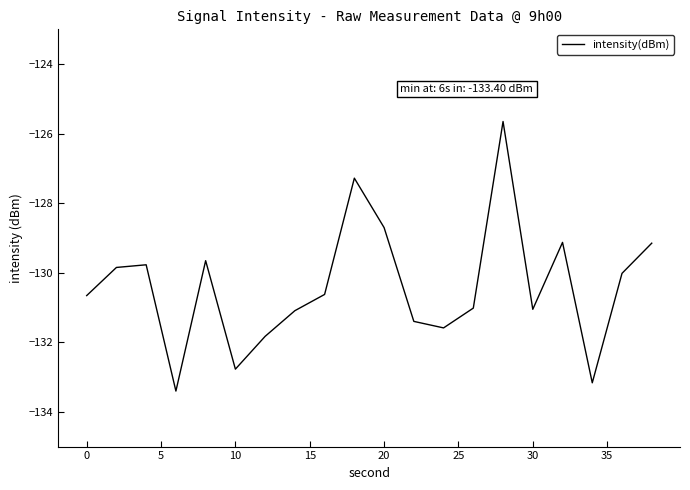

Does the chart have visible grid lines?

No